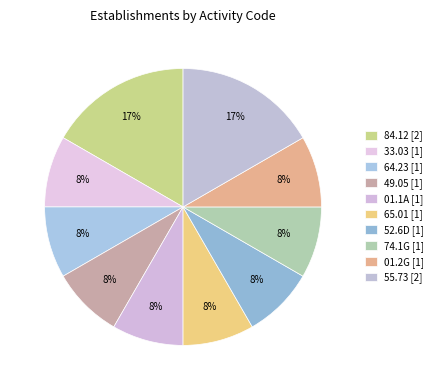

Is there any slice that represents more than half of the pie?

No